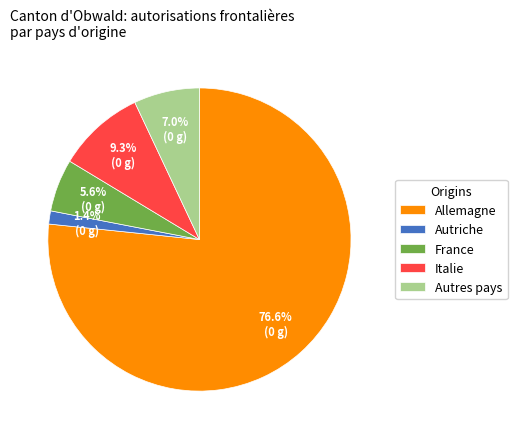

What percentage is the France slice, to the nearest percent?

6%